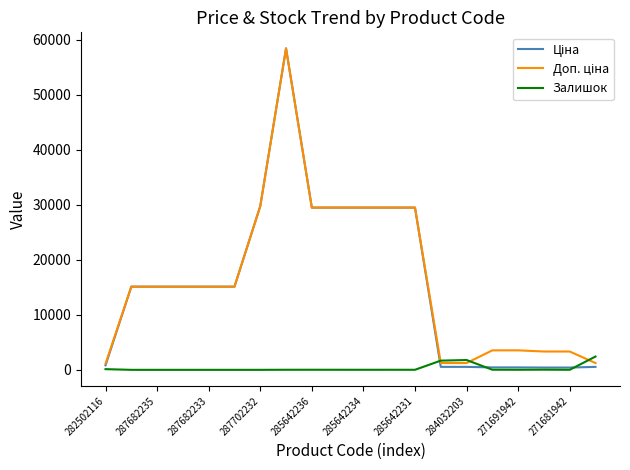

What is the greatest value displayed?

58426.5